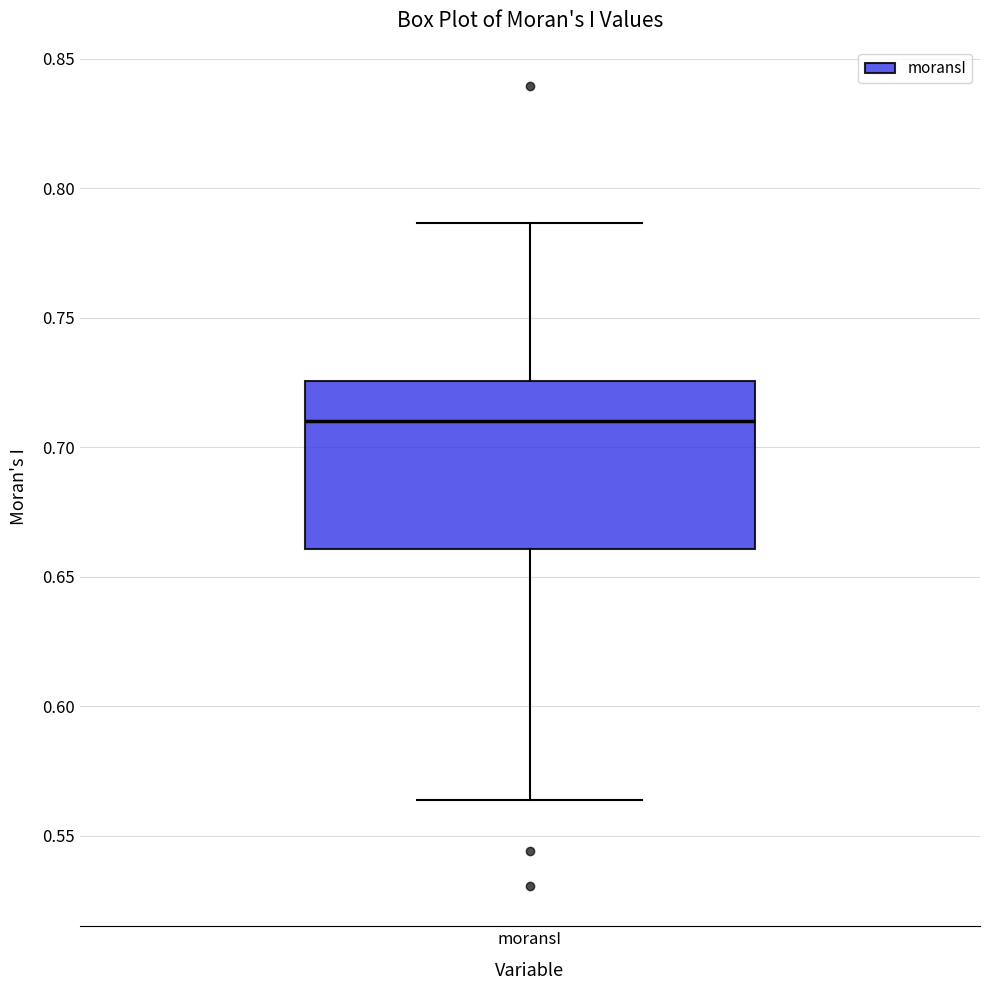

Where does the median line of the box for moransI sit on the y-axis? The values are not printed on the chart, so give them approximately, as read against the axis.

0.710